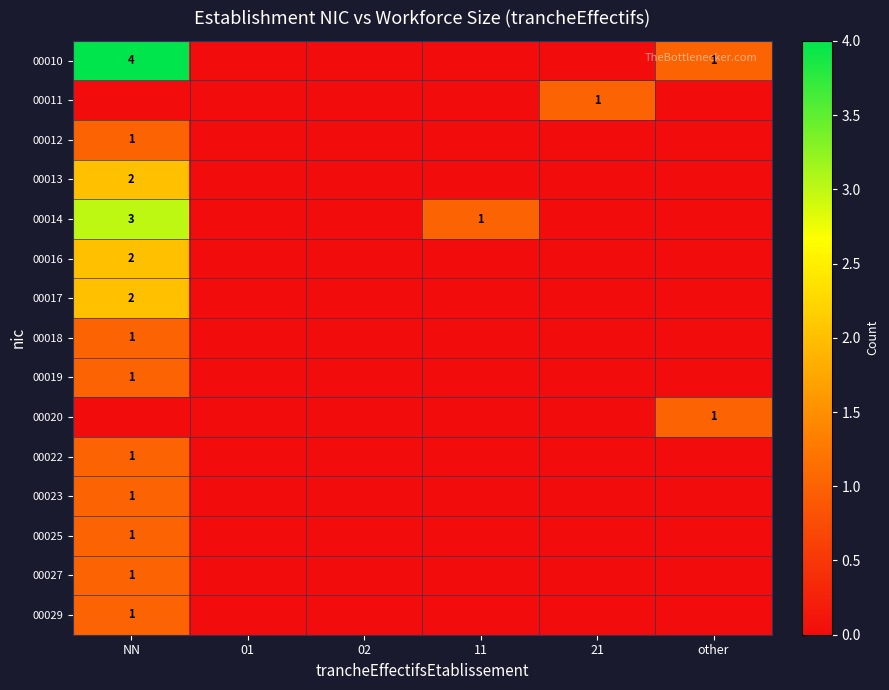

How many data points does each series have?

6